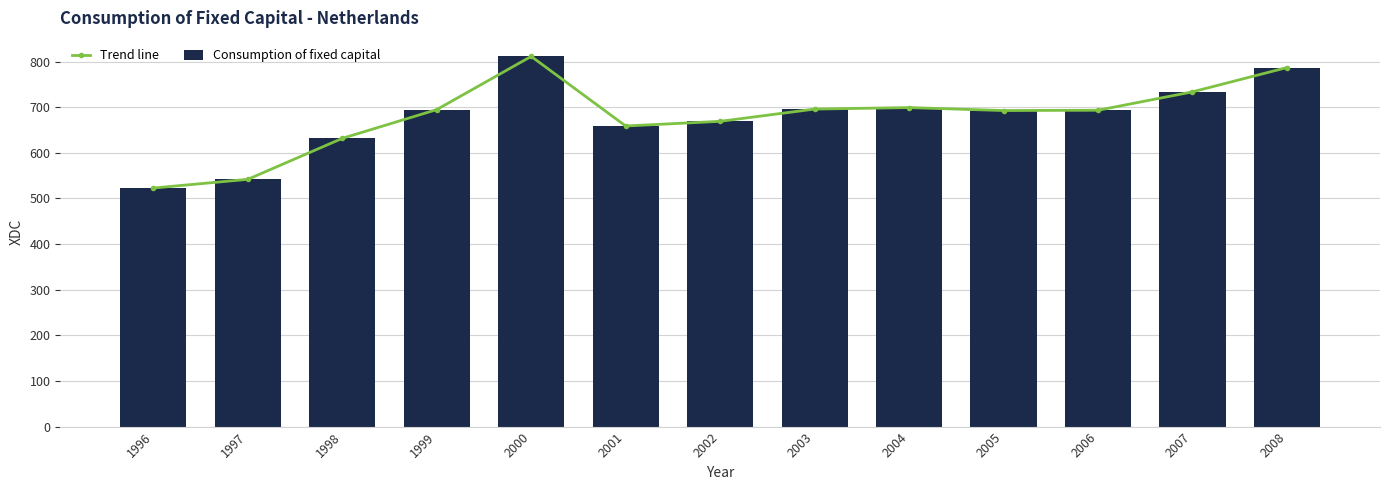

Reading right to left, extract all data points from this chart.

Trend line: 2008=786.9	2007=733.7	2006=693.3	2005=692.7	2004=699.1	2003=695.9	2002=669.0	2001=658.8	2000=811.3	1999=694.7	1998=631.7	1997=541.9	1996=522.8
Consumption of fixed capital: 2008=786.9	2007=733.7	2006=693.3	2005=692.7	2004=699.1	2003=695.9	2002=669.0	2001=658.8	2000=811.3	1999=694.7	1998=631.7	1997=541.9	1996=522.8